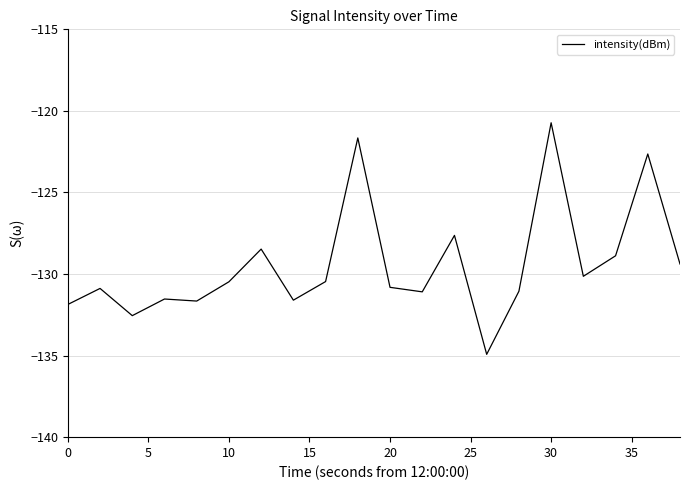

What is the greatest value displayed?

-120.7